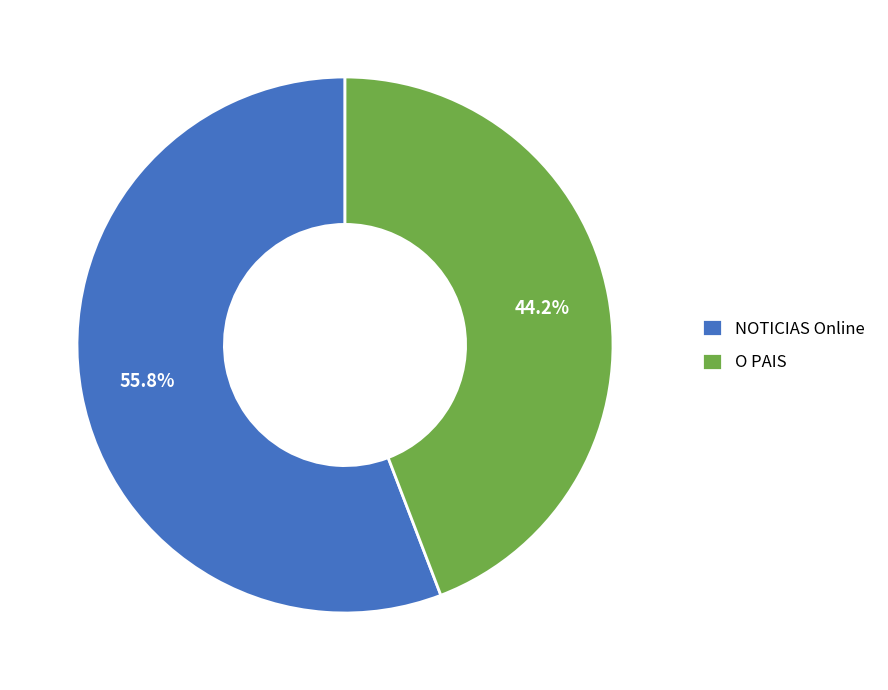

True or false: O PAIS accounts for 44% of the total.

True